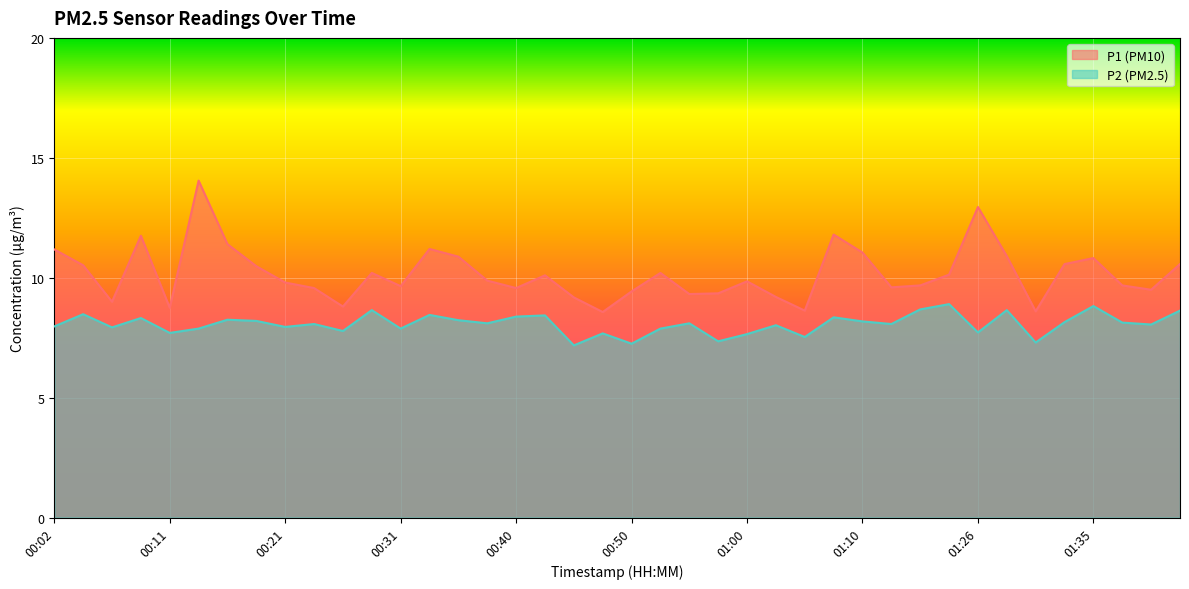

In P2, how many points are lower than both neighbors (excluding endpoints)?

14